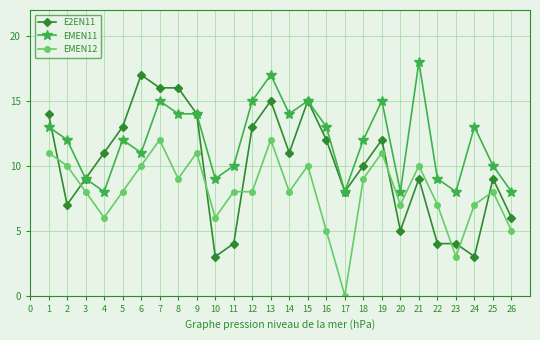

What is the difference between the maximum and minimum values in the E2EN11 series?

14